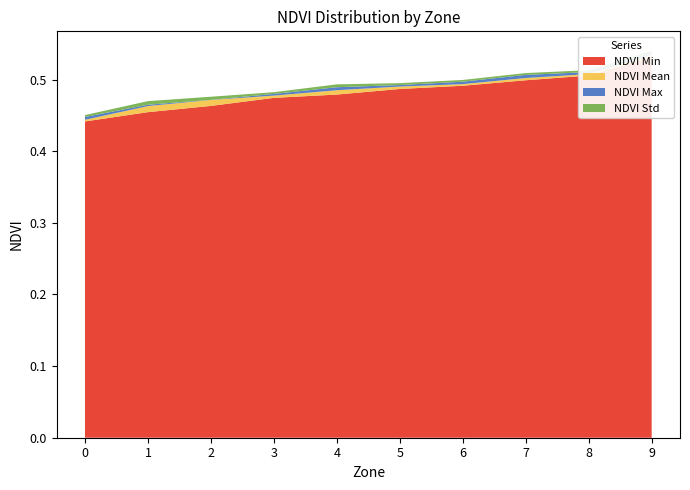

Reading left to right, transcribe all the data shown in this chart.

NDVI Mean: 0=0.4	1=0.5	2=0.5	3=0.5	4=0.5	5=0.5	6=0.5	7=0.5	8=0.5	9=0.5
NDVI Min: 0=0.4	1=0.5	2=0.5	3=0.5	4=0.5	5=0.5	6=0.5	7=0.5	8=0.5	9=0.5
NDVI Max: 0=0.4	1=0.5	2=0.5	3=0.5	4=0.5	5=0.5	6=0.5	7=0.5	8=0.5	9=0.5
NDVI Std: 0=0.0	1=0.0	2=0.0	3=0.0	4=0.0	5=0.0	6=0.0	7=0.0	8=0.0	9=0.0